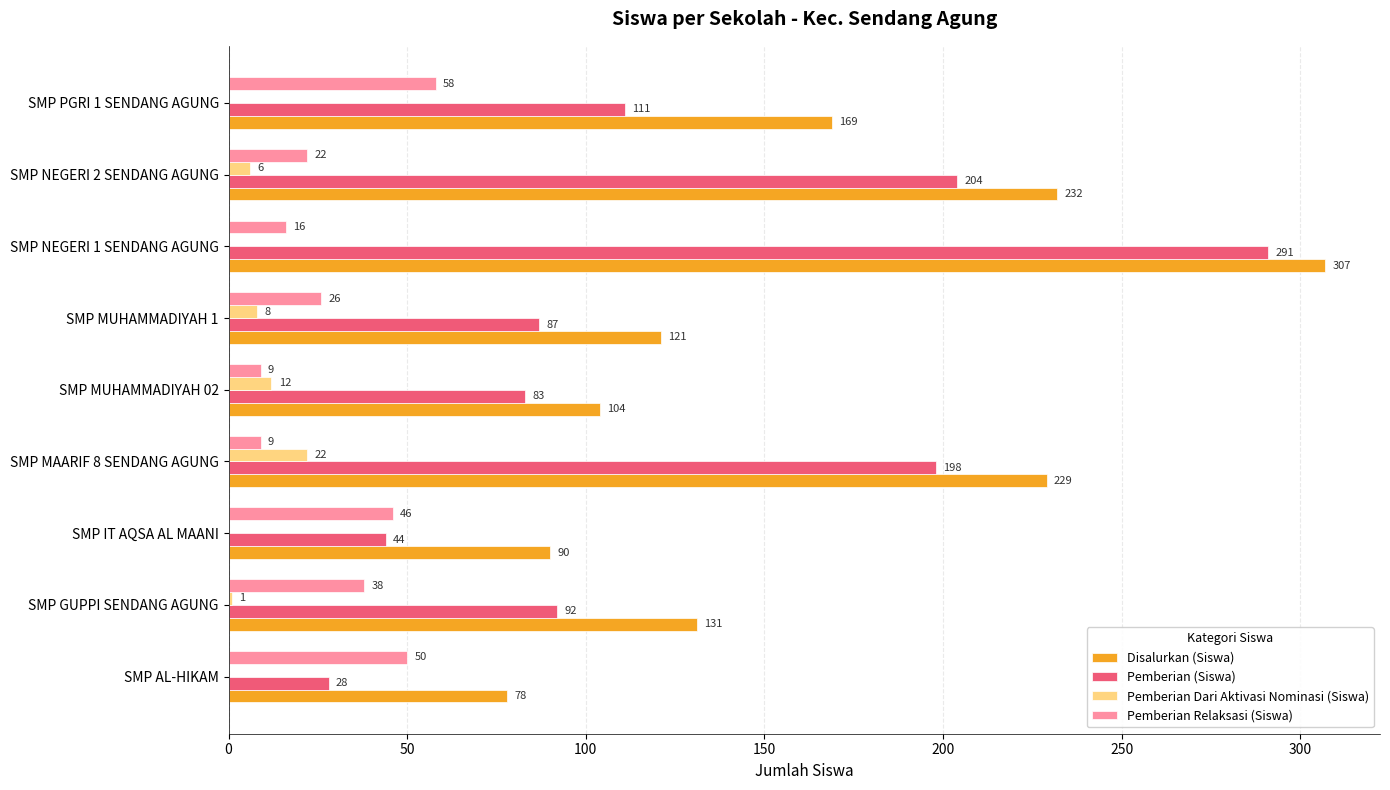

What is the sum of the Pemberian Relaksasi (Siswa) values at SMP PGRI 1 SENDANG AGUNG and SMP IT AQSA AL MAANI?

104